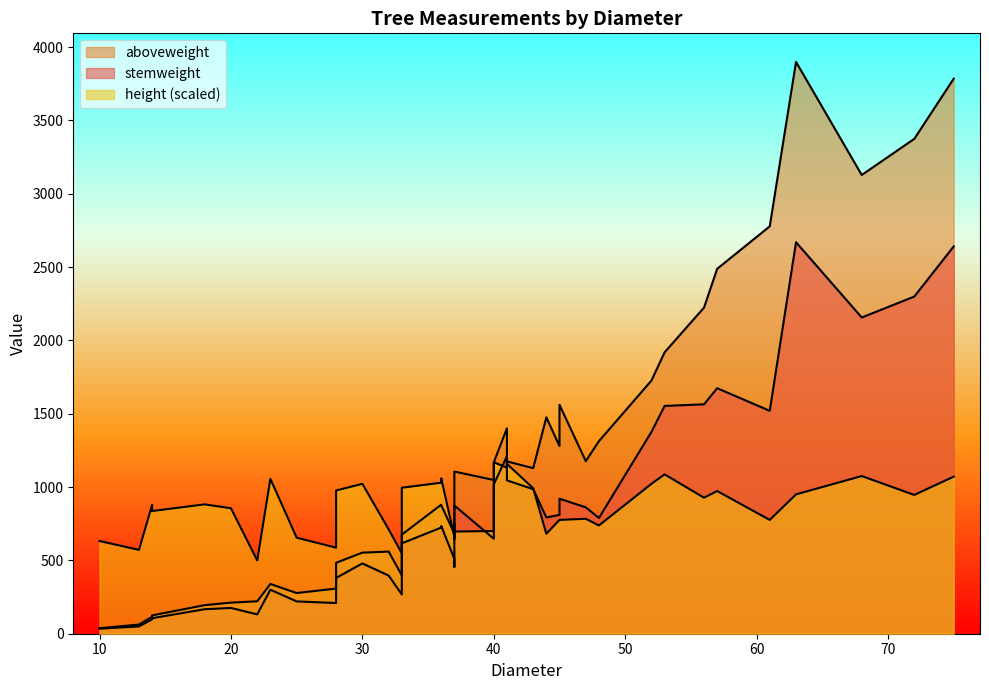

List the series in order of their peak value, highest first.

aboveweight, stemweight, height